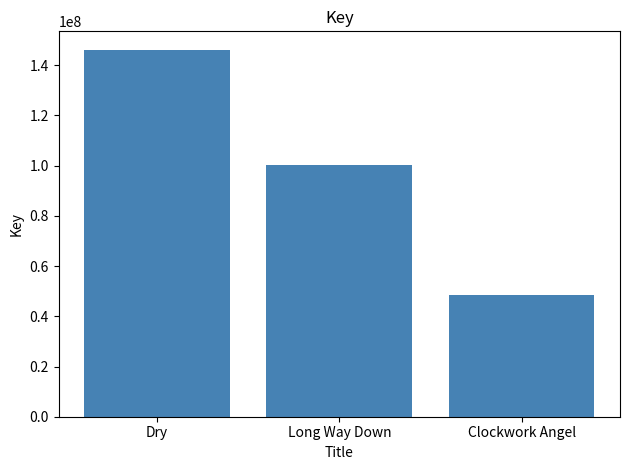

What is the average value?

98365103